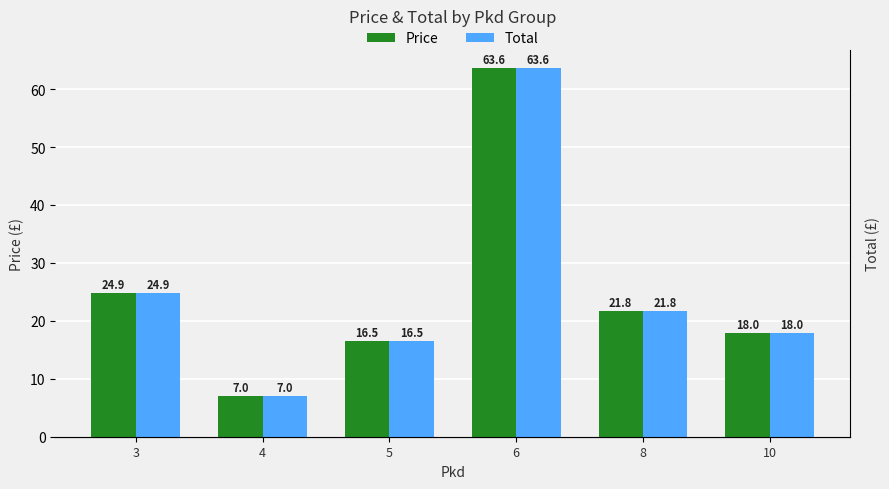

Between 8 and 3, which is larger?

3